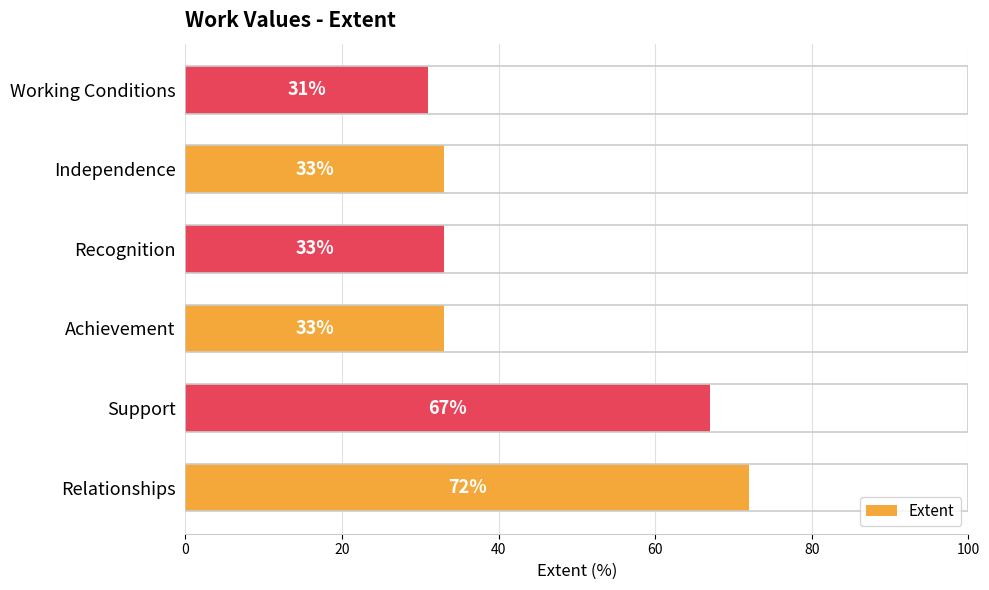

What is the sum of all values?

269